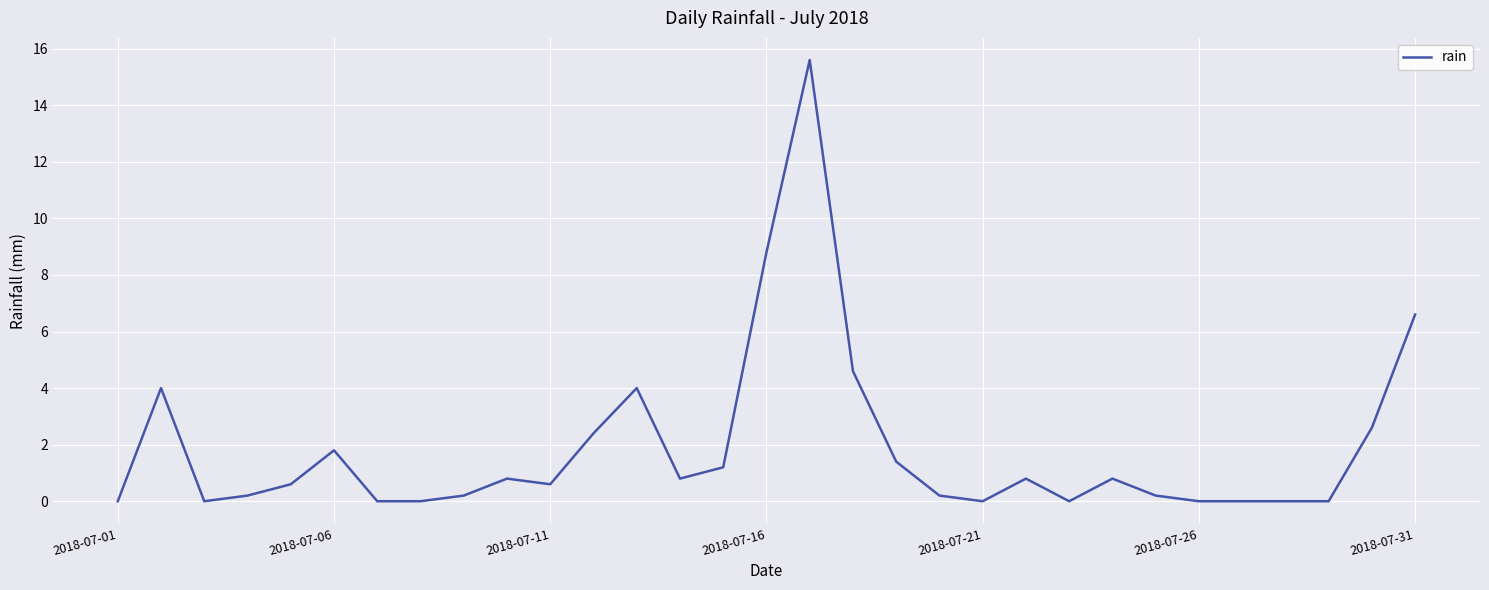

Reading right to left, transcribe all the data shown in this chart.

6.6	2.6	0.0	0.0	0.0	0.0	0.2	0.8	0.0	0.8	0.0	0.2	1.4	4.6	15.6	8.8	1.2	0.8	4.0	2.4	0.6	0.8	0.2	0.0	0.0	1.8	0.6	0.2	0.0	4.0	0.0